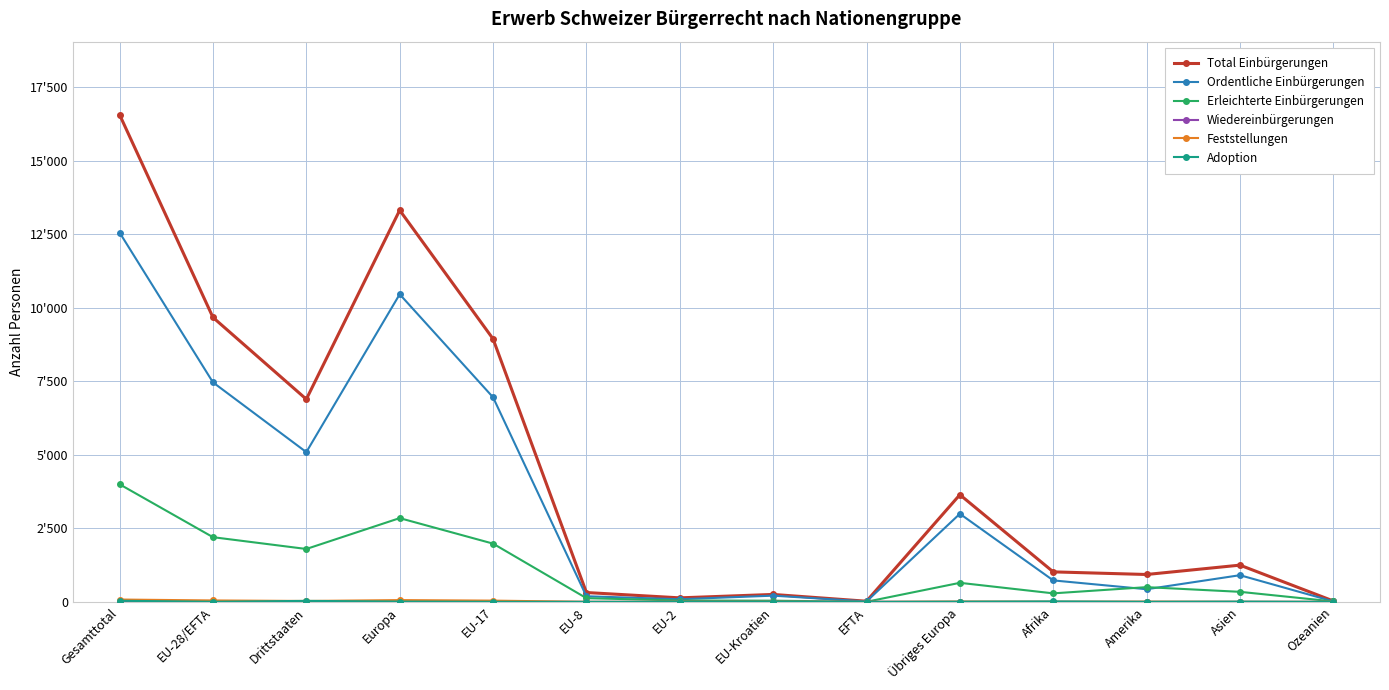

At which label does Feststellungen reach its peak?

Gesamttotal